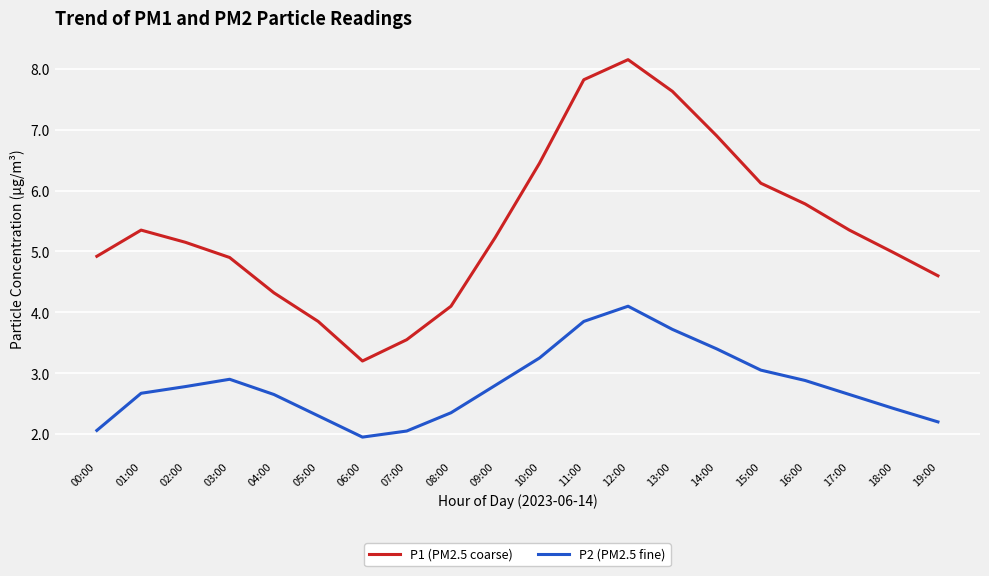

At which category is the sum across all series the highest?

12:00